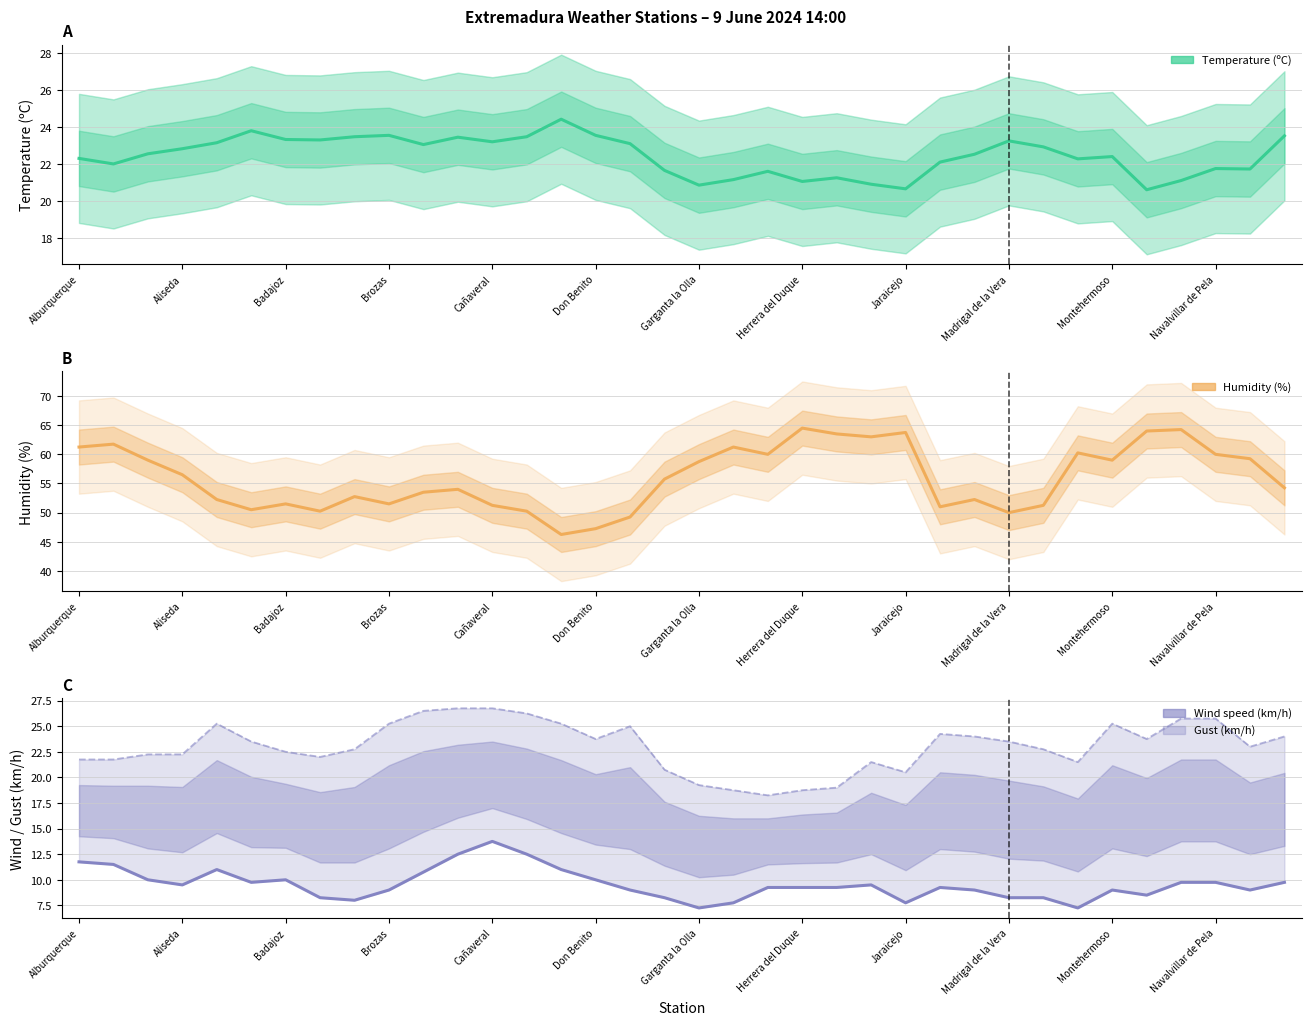

Reading right to left, what are all the values shown in this chart?

Temperature (ºC): 23.5	21.7	21.8	21.1	20.6	22.4	22.3	22.9	23.2	22.5	22.1	20.6	20.9	21.2	21.0	21.6	21.1	20.9	21.6	23.1	23.6	24.4	23.5	23.2	23.5	23.0	23.6	23.5	23.3	23.3	23.8	23.1	22.8	22.6	22.0	22.3
Humidity (%): 54.2	59.2	60.0	64.2	64.0	59.0	60.2	51.2	50.0	52.2	51.0	63.8	63.0	63.5	64.5	60.0	61.2	58.8	55.8	49.2	47.2	46.2	50.2	51.2	54.0	53.5	51.5	52.8	50.2	51.5	50.5	52.2	56.5	59.0	61.8	61.2
Wind speed (km/h): 9.8	9.0	9.8	9.8	8.5	9.0	7.2	8.2	8.2	9.0	9.2	7.8	9.5	9.2	9.2	9.2	7.8	7.2	8.2	9.0	10.0	11.0	12.5	13.8	12.5	10.8	9.0	8.0	8.2	10.0	9.8	11.0	9.5	10.0	11.5	11.8
Gust (km/h): 24.0	23.0	25.8	25.8	23.8	25.2	21.5	22.8	23.5	24.0	24.2	20.5	21.5	19.0	18.8	18.2	18.8	19.2	20.8	25.0	23.8	25.2	26.2	26.8	26.8	26.5	25.2	22.8	22.0	22.5	23.5	25.2	22.2	22.2	21.8	21.8